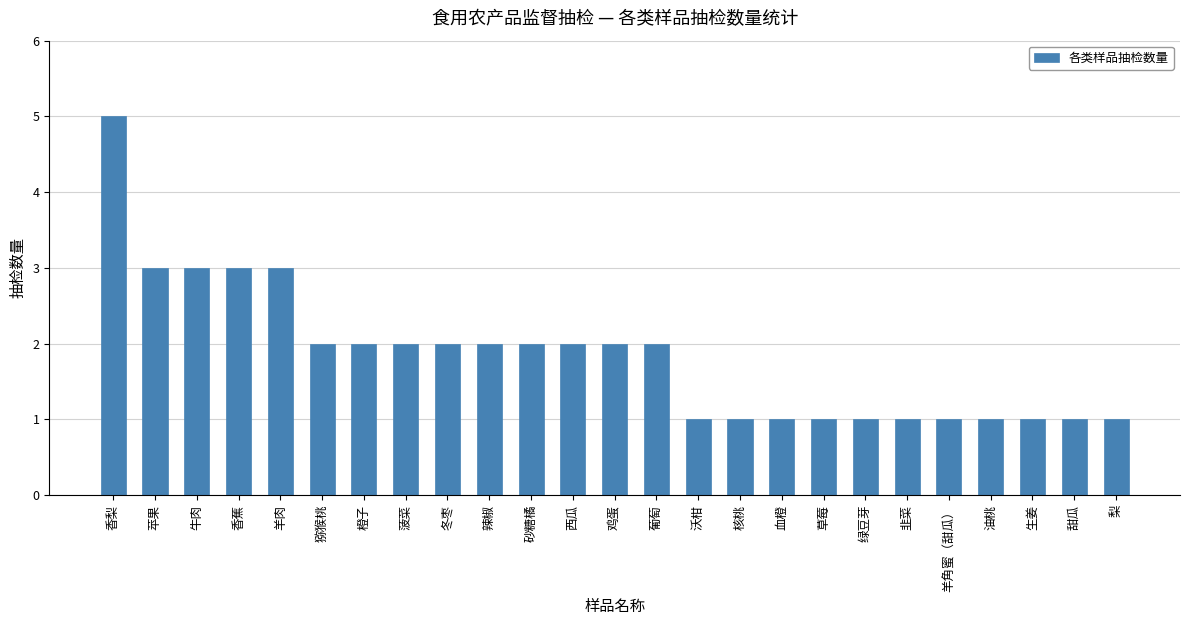

What is the label of the 22nd bar from the left?

油桃